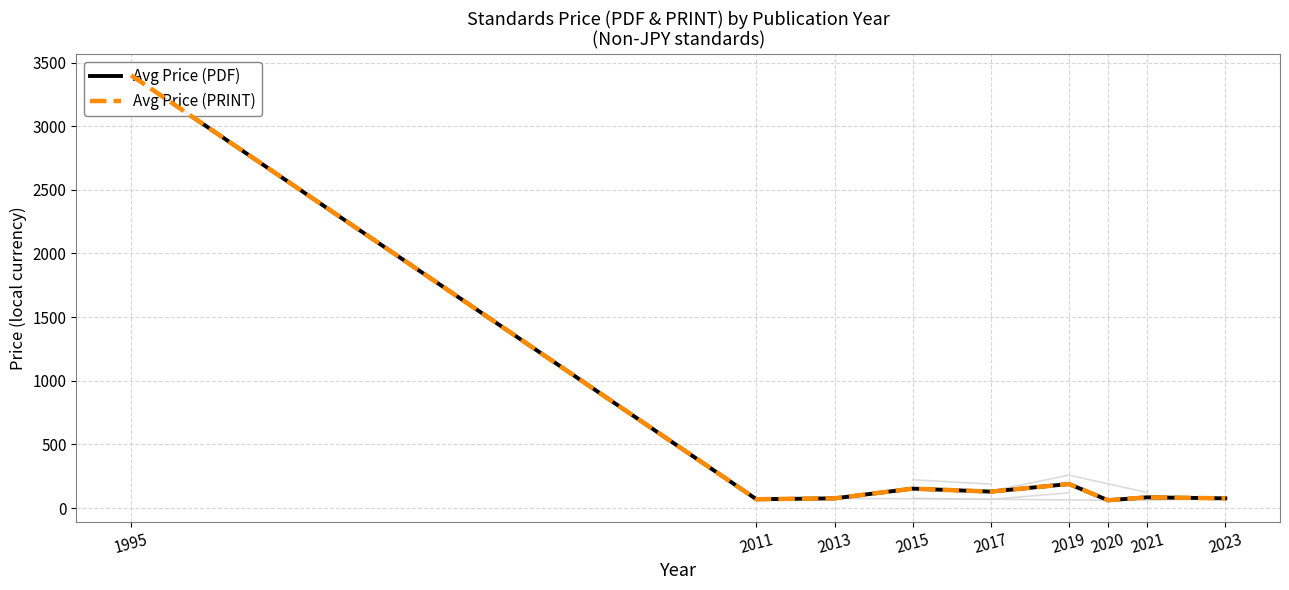

Rank the series at 2023 from highest to lowest value.

Avg Price (PDF), Avg Price (PRINT)